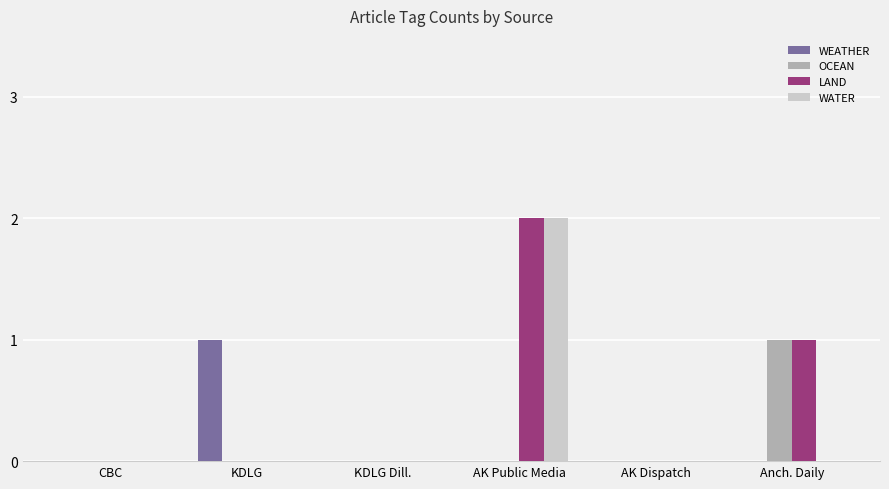

Which series has the largest total across all categories?

LAND